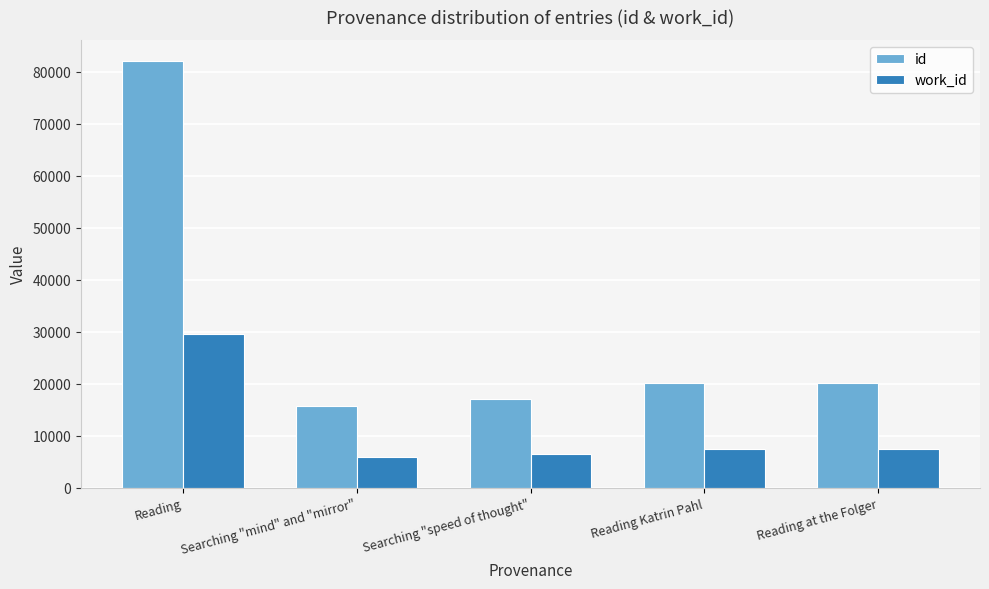

Where is work_id nearest to the value 17793?

Reading at the Folger